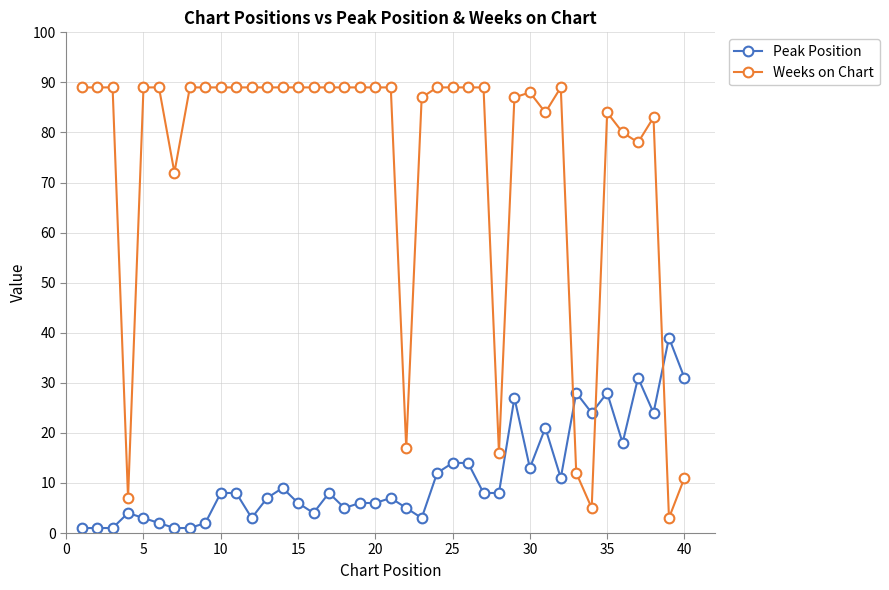

What is the minimum value shown in the chart?

1